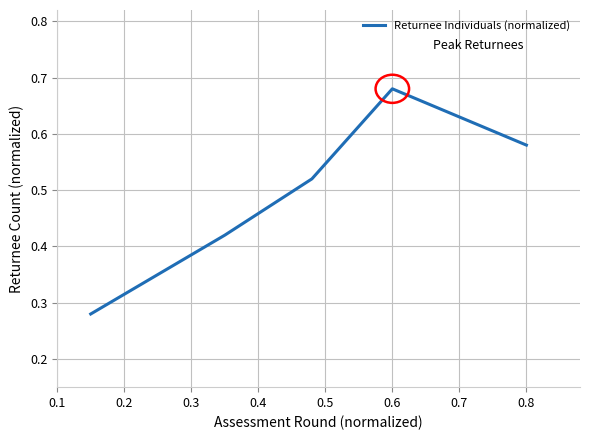

Does the chart have visible grid lines?

Yes